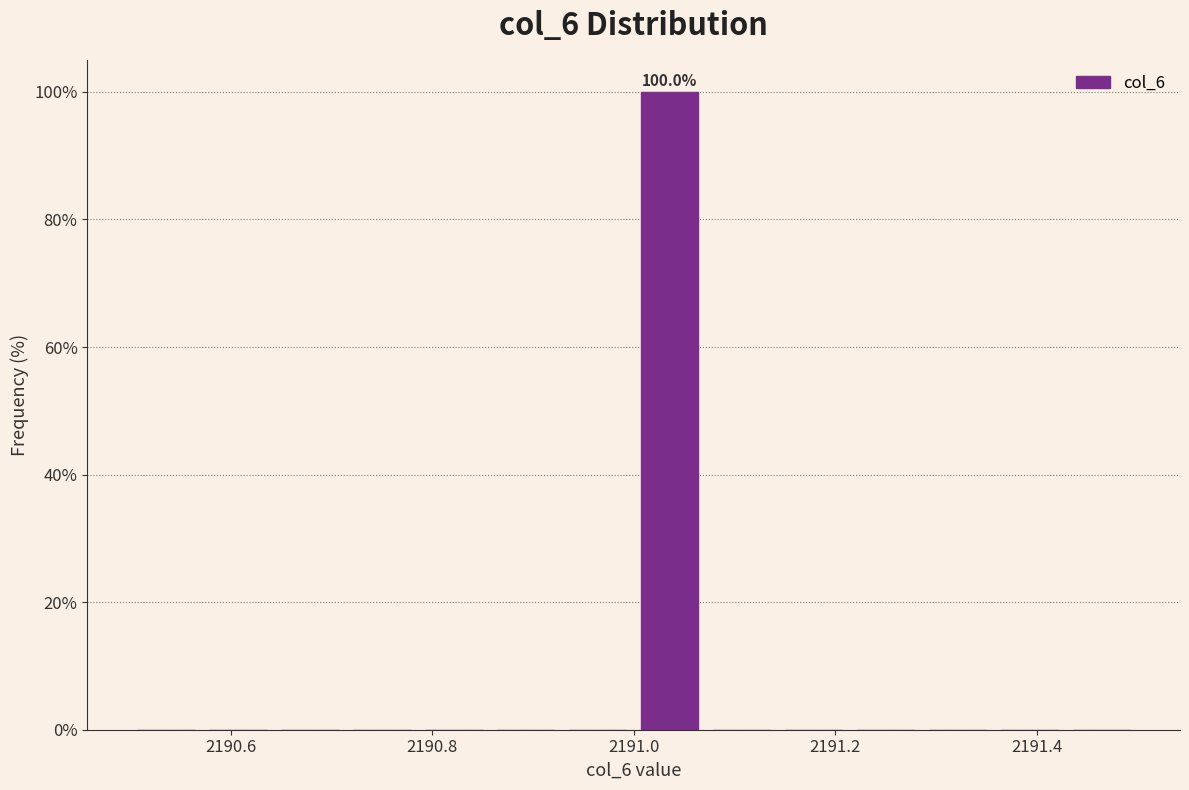

Around what value on the x-axis is the tallest bar? Give the approximate position of its centre, as read against the axis.

2191.04